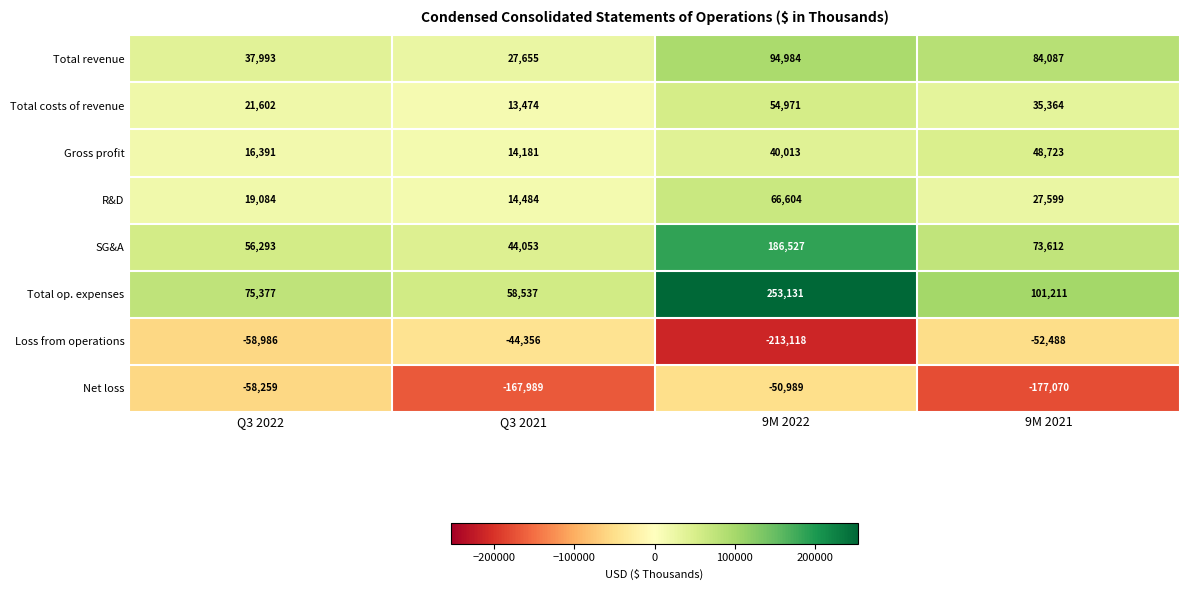

What is the difference between the maximum and minimum values in the Net loss series?

126081